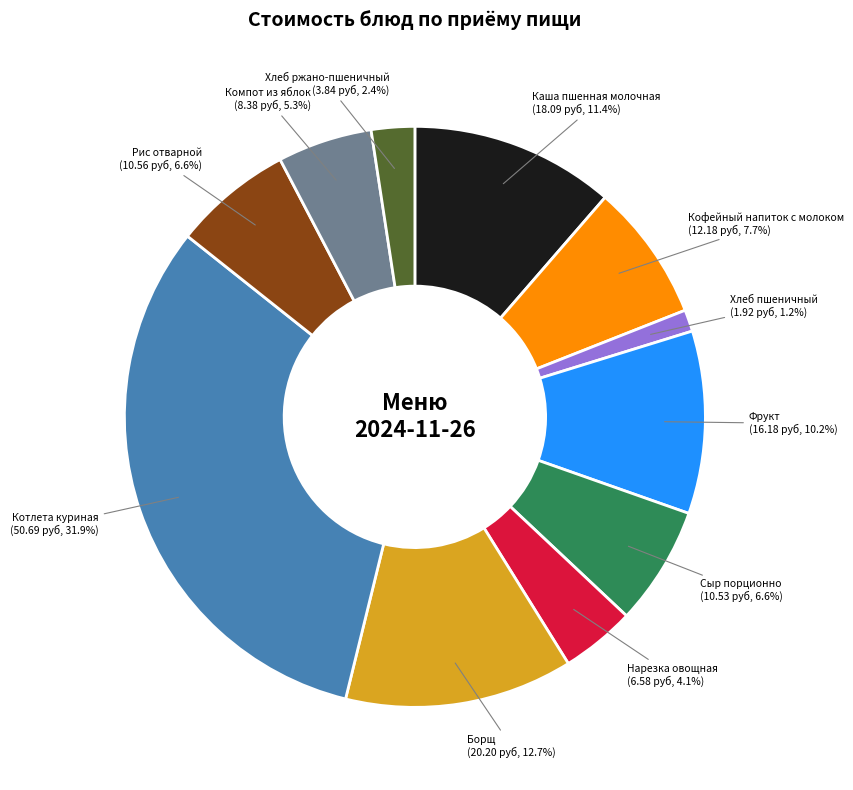

Is there a majority slice in this chart?

No